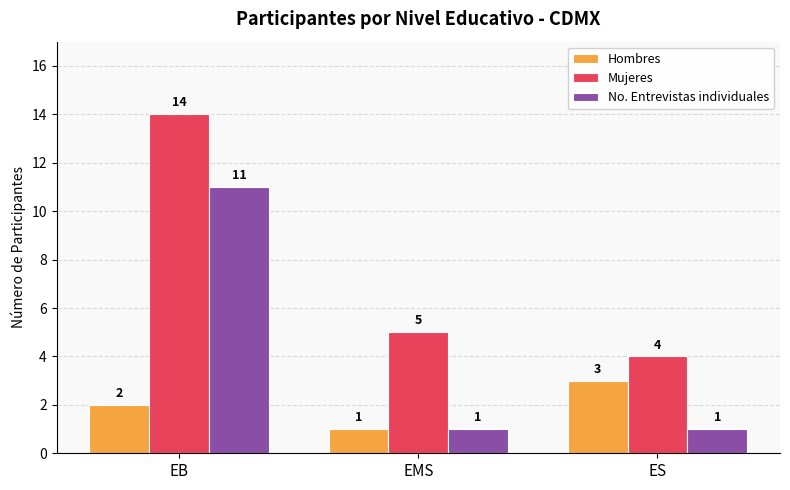

What is the label of the 1st bar from the right?

ES